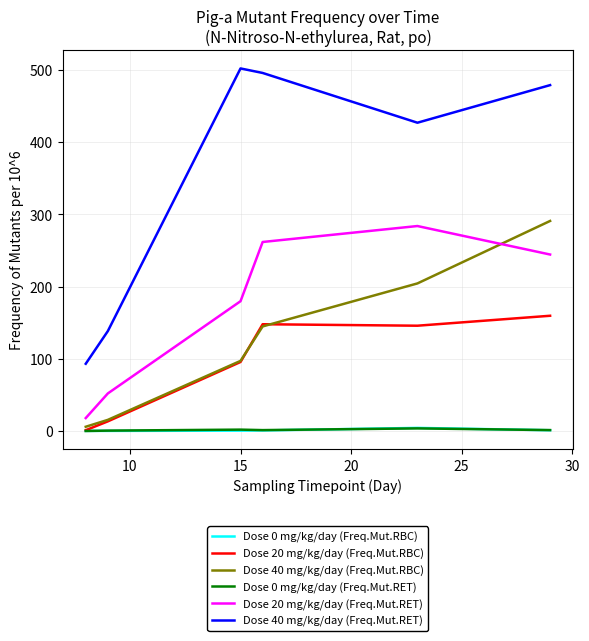

True or false: Dose 20 mg/kg/day (Freq.Mut.RET) and Dose 40 mg/kg/day (Freq.Mut.RET) cross at least once.

False